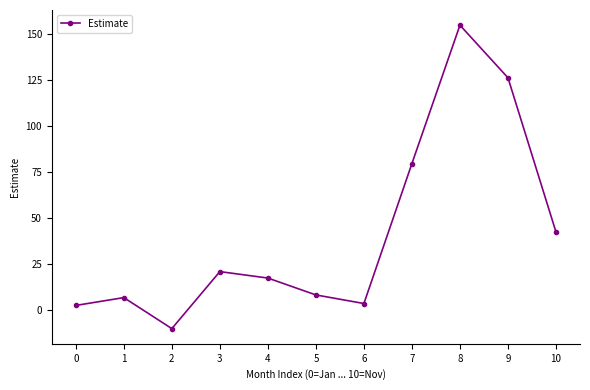

The value at 3 is 30.8. True or false?

False